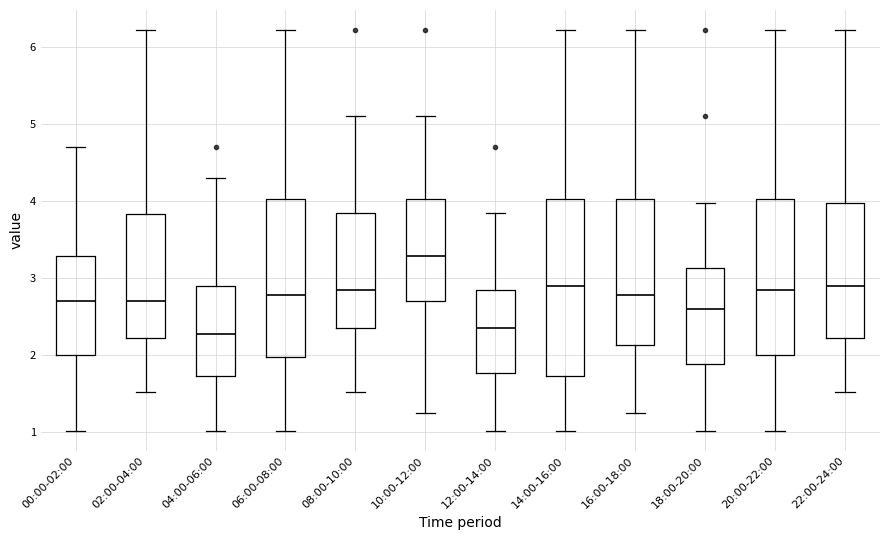

Which box is the tallest, from its lower edge to its upper edge?

14:00-16:00